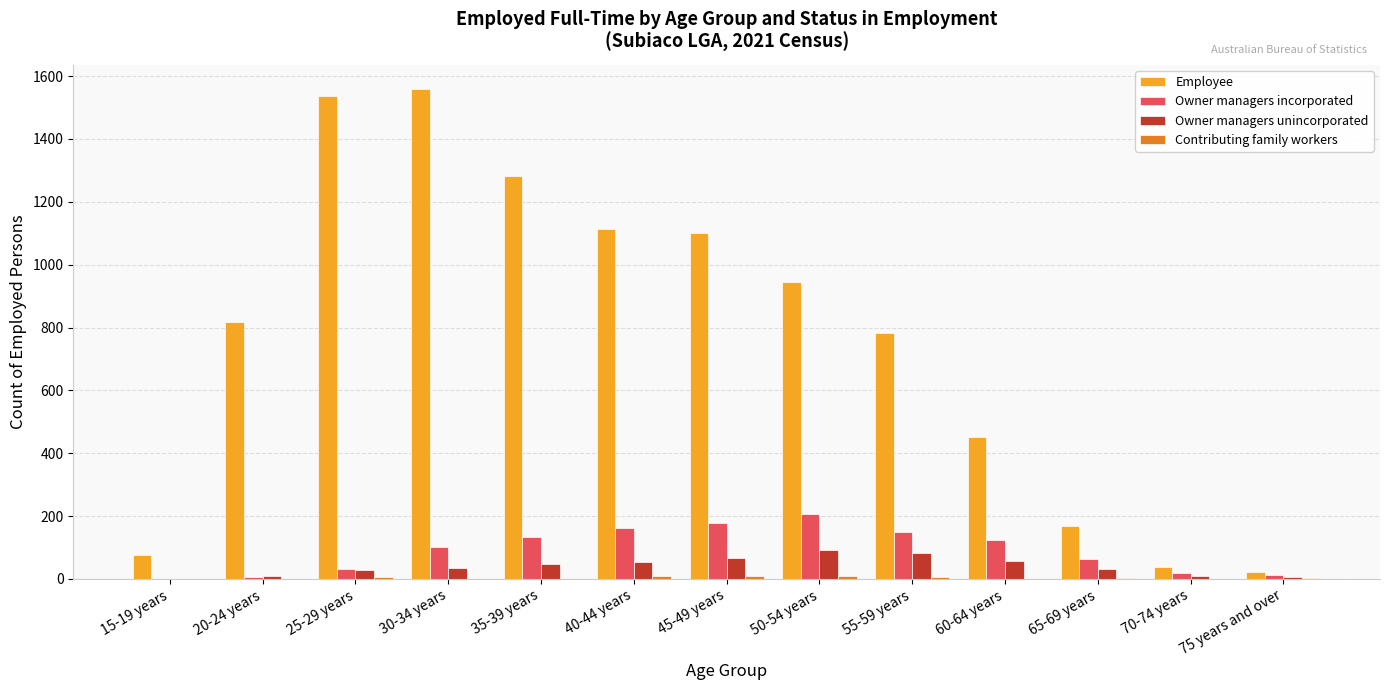

What is the average value of the Owner managers unincorporated series?

40